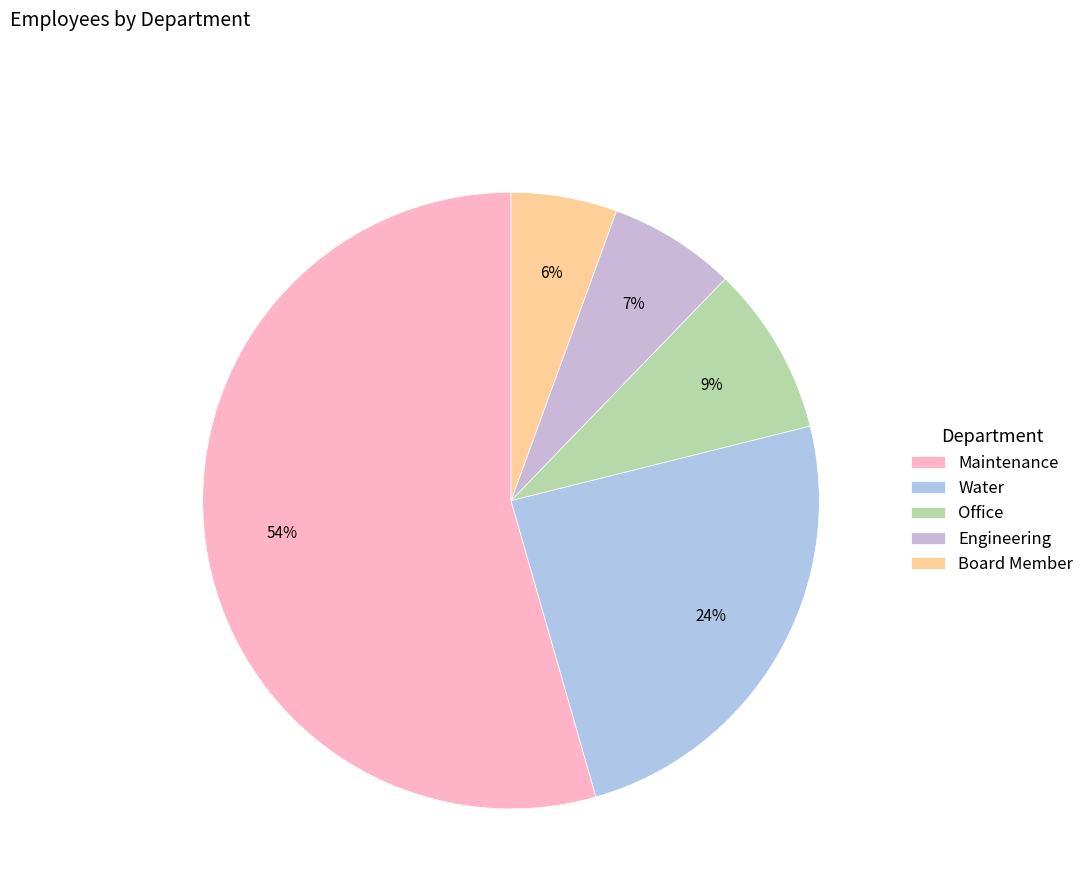

The Board Member slice represents 20% of the pie. True or false?

False